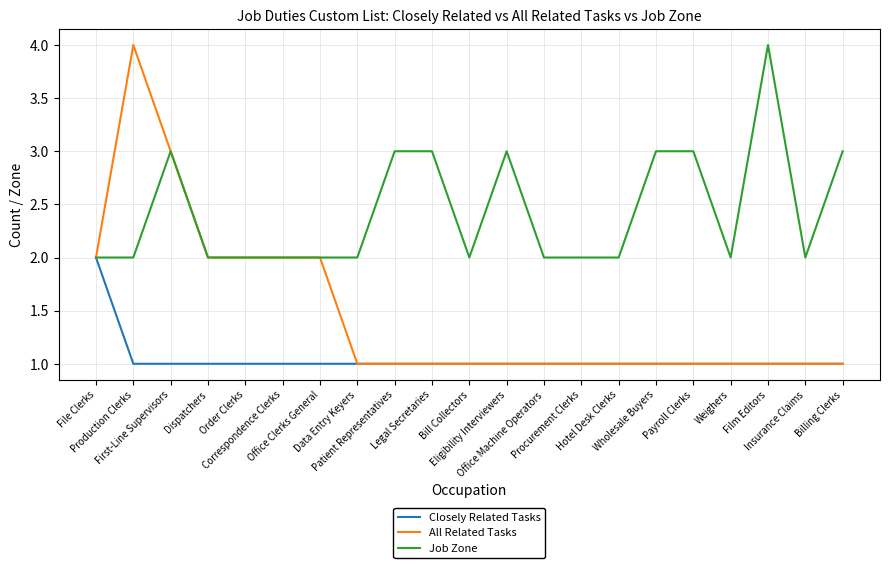

Rank the series by their average value, from highest to lowest.

Job Zone, All Related Tasks, Closely Related Tasks